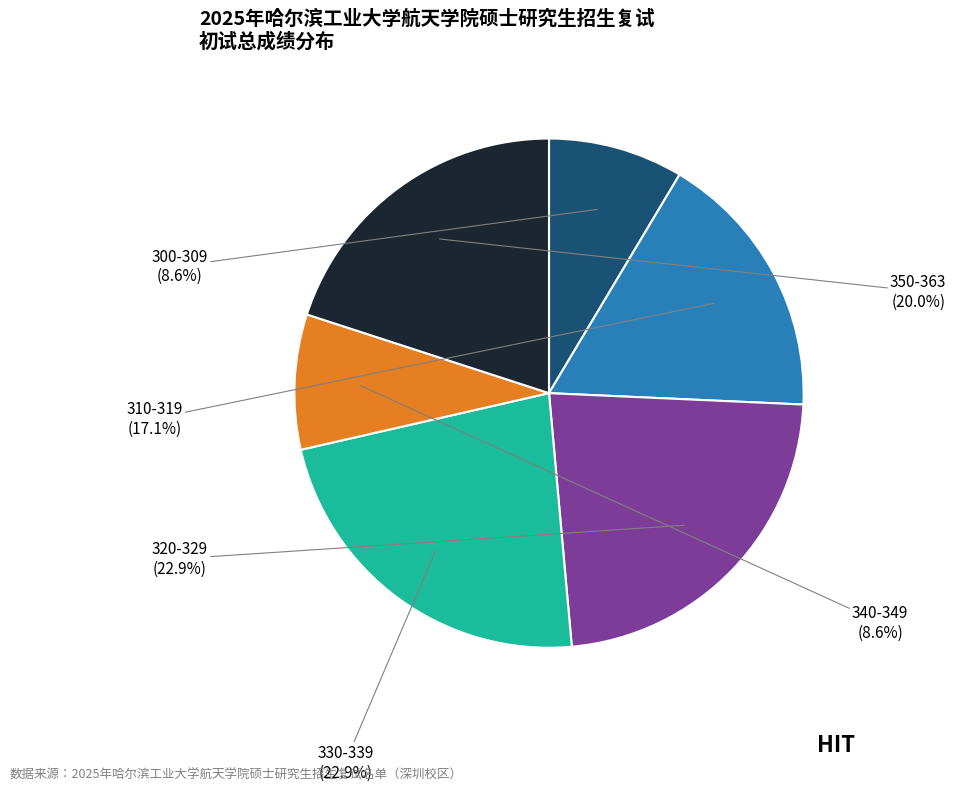

Is there any slice that represents more than half of the pie?

No